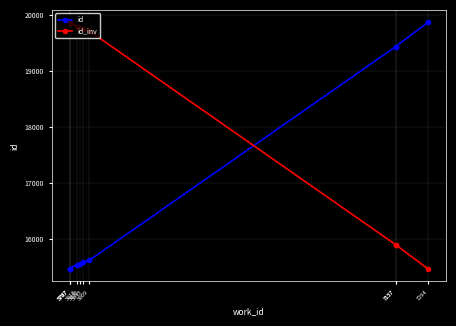

What is the difference between the second highest and second lowest values in the id series?

3966